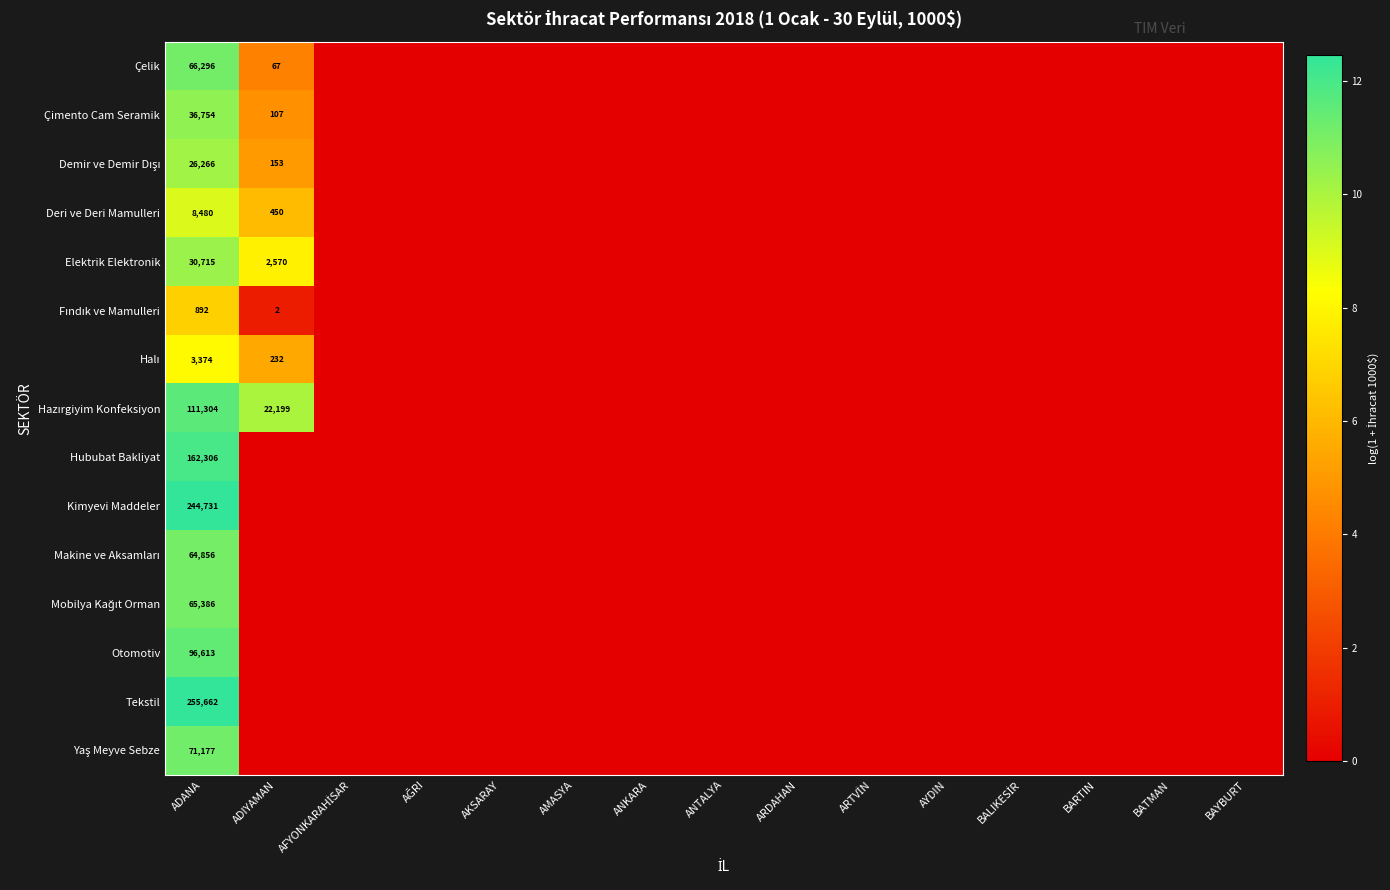

How many categories are shown in the chart?

15